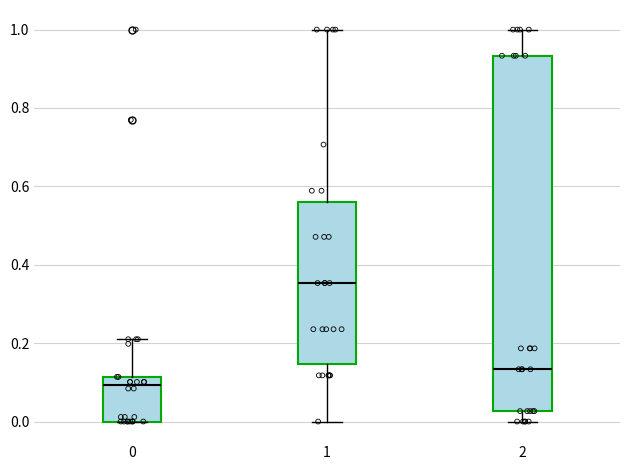

Reading left to right, transcribe this box plot: for each box, give where its median line is, the range the box spans, and where its two whiskers end, as read against the y-axis. The values are not printed on the chart, so give them approximately, as read against the axis.

0: median 0.10, box 0.00 to 0.12, whiskers 0.00 to 0.20
1: median 0.36, box 0.14 to 0.56, whiskers 0.00 to 1.00
2: median 0.14, box 0.02 to 0.94, whiskers 0.00 to 1.00